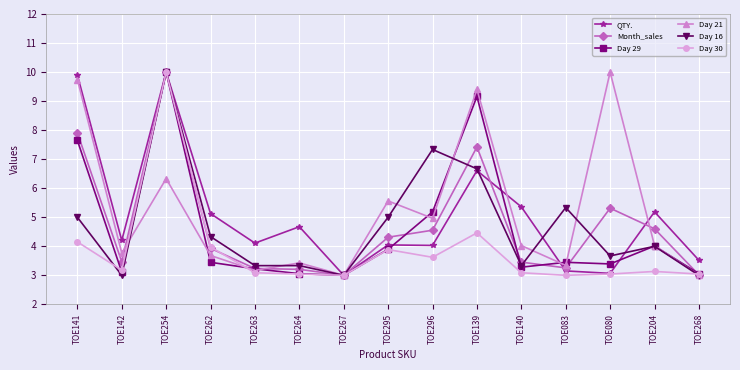

At which label is Day 30 closest to 6?

TOE139